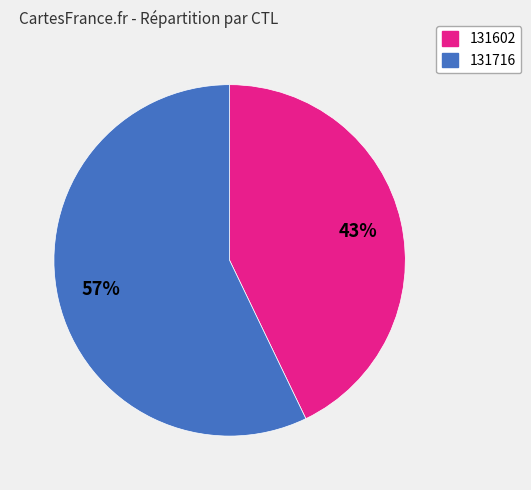

Rank the categories by value from highest to lowest.

131716, 131602